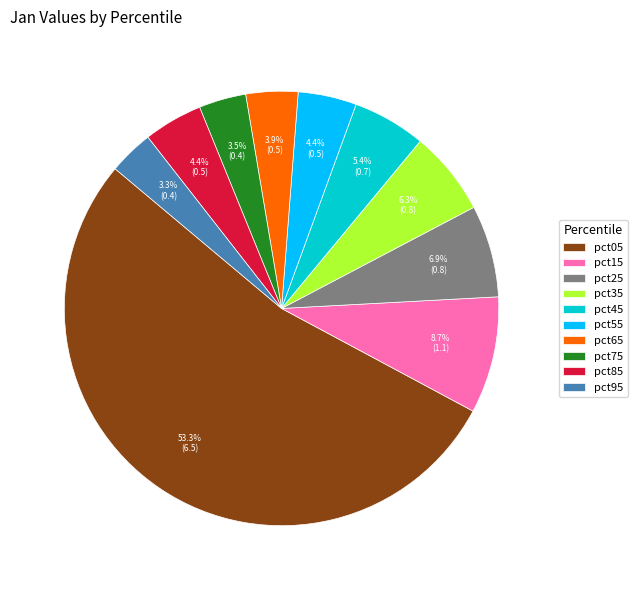

Which category has the biggest portion of the pie?

pct05